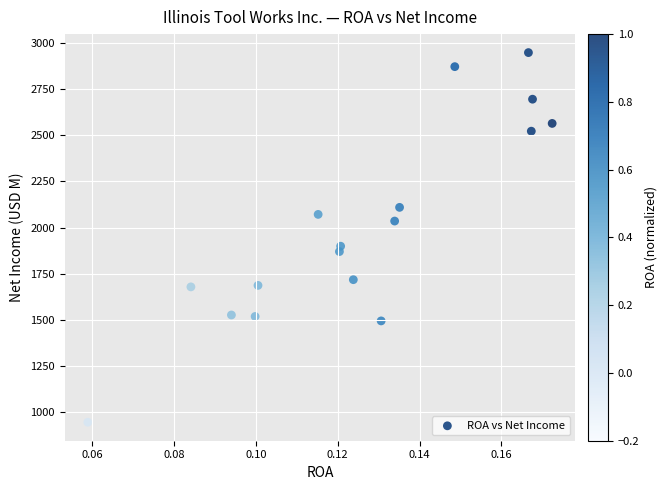

What Y value in the scatter plot is closest to 1946?

1899